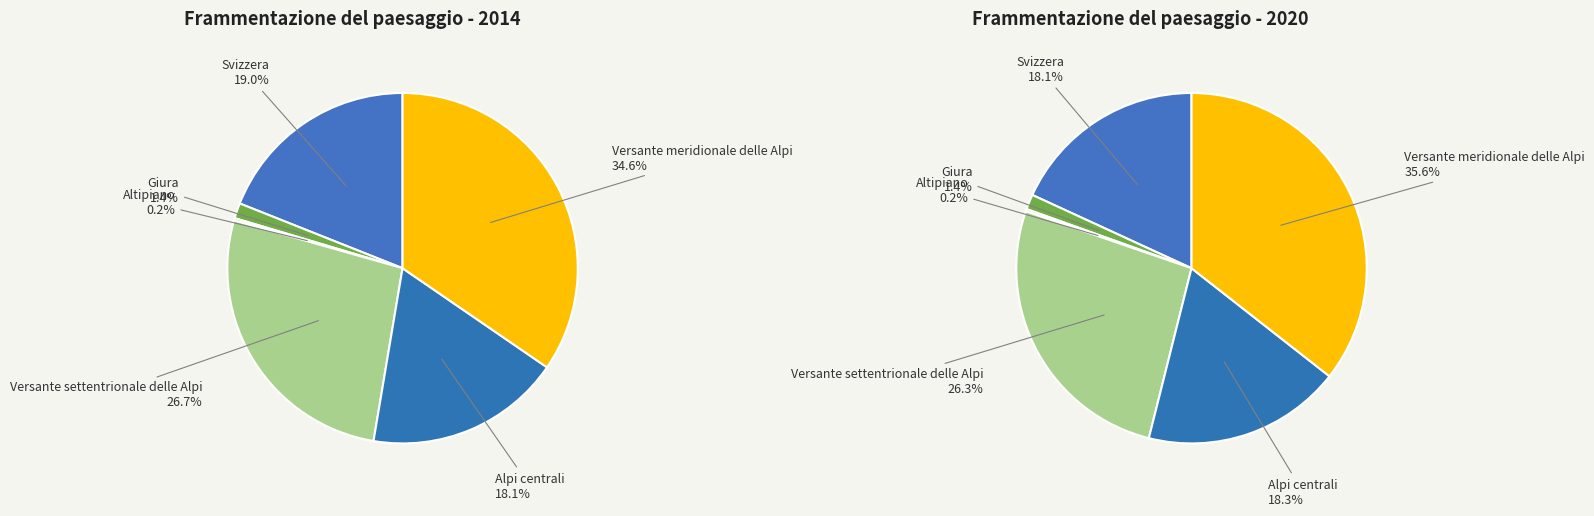

Does any single category account for the majority?

No